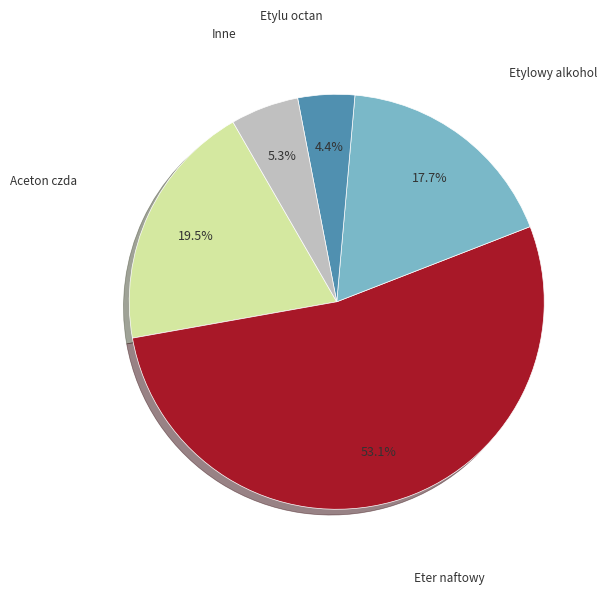

Is there any slice that represents more than half of the pie?

Yes